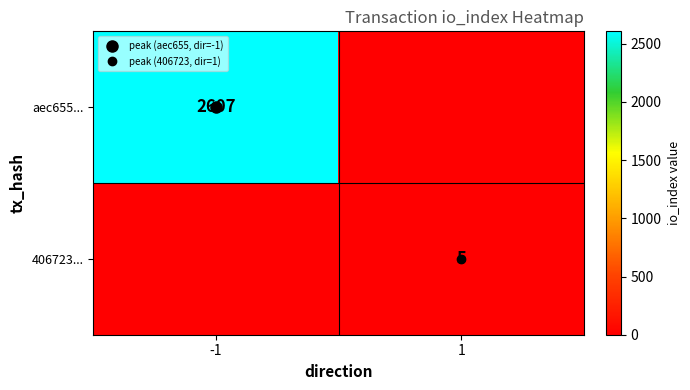

What is the spread (max minus min) of values at -1?

2607